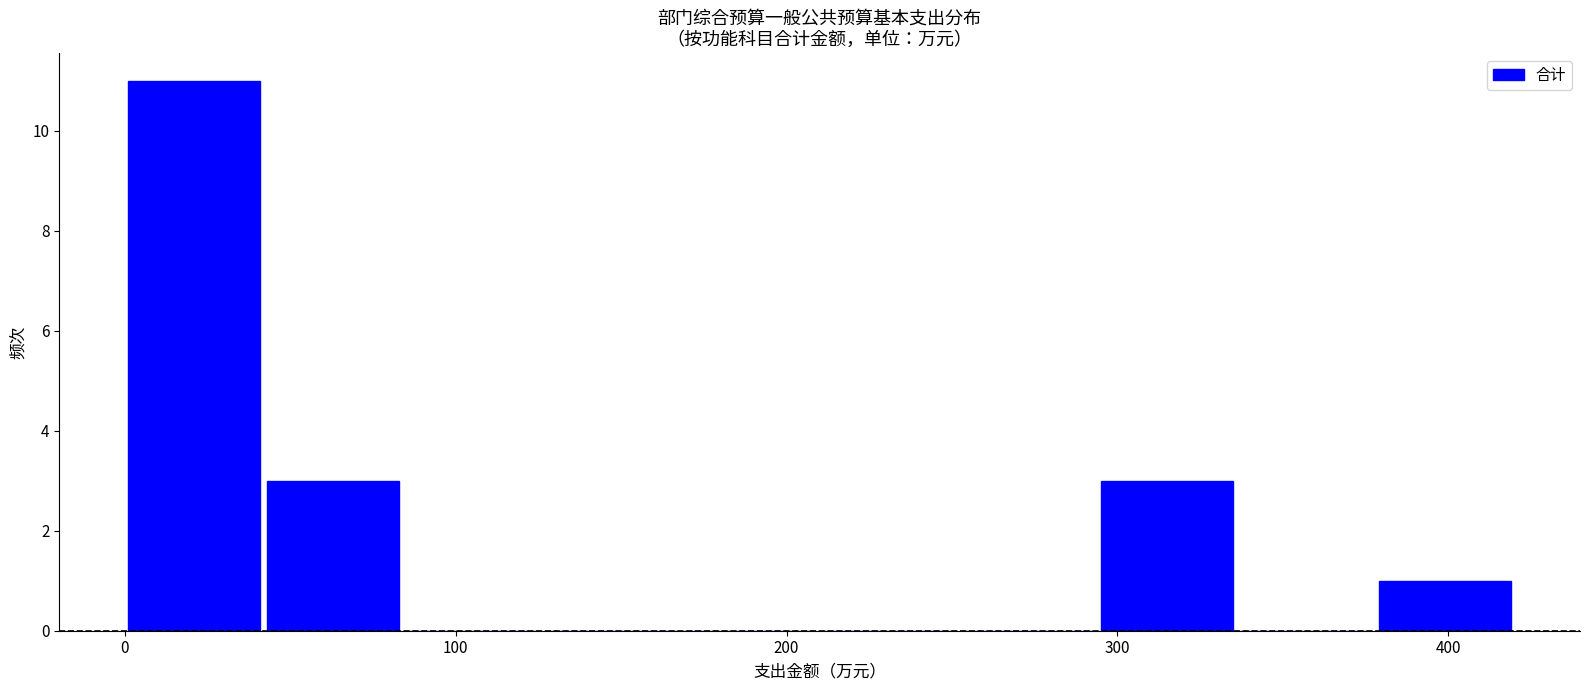

How tall is the bar that spans 42 to 84 on the x-axis? Neither the bar edges nor the heights are printed on the chart, so give them approximately, as read against the axes.

3